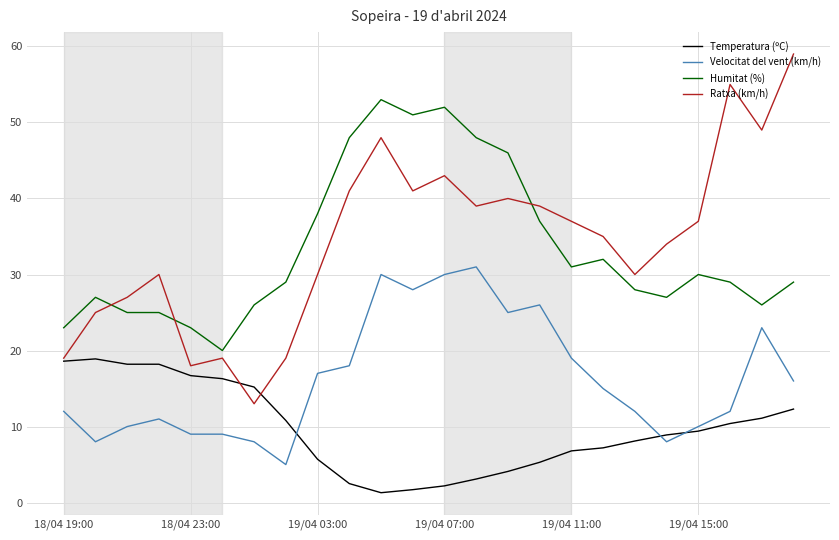

Reading left to right, extract all data points from this chart.

Temperatura (ºC): 18.6	18.9	18.2	18.2	16.7	16.3	15.2	10.8	5.7	2.5	1.3	1.7	2.2	3.1	4.1	5.3	6.8	7.2	8.1	8.9	9.4	10.4	11.1	12.3
Velocitat del vent (km/h): 12.0	8.0	10.0	11.0	9.0	9.0	8.0	5.0	17.0	18.0	30.0	28.0	30.0	31.0	25.0	26.0	19.0	15.0	12.0	8.0	10.0	12.0	23.0	16.0
Humitat (%): 23.0	27.0	25.0	25.0	23.0	20.0	26.0	29.0	38.0	48.0	53.0	51.0	52.0	48.0	46.0	37.0	31.0	32.0	28.0	27.0	30.0	29.0	26.0	29.0
Ratxa (km/h): 19.0	25.0	27.0	30.0	18.0	19.0	13.0	19.0	30.0	41.0	48.0	41.0	43.0	39.0	40.0	39.0	37.0	35.0	30.0	34.0	37.0	55.0	49.0	59.0